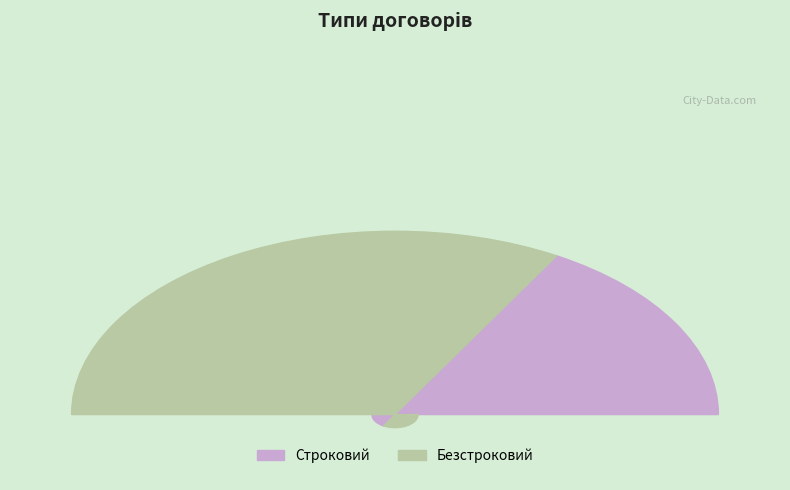

Which slice is the largest?

Безстроковий